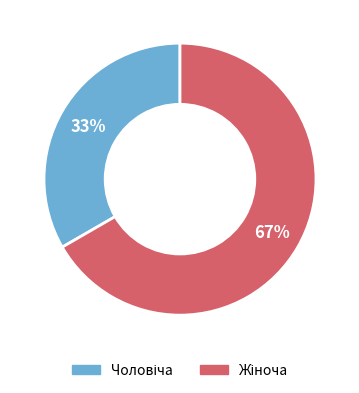

Is there a majority slice in this chart?

Yes